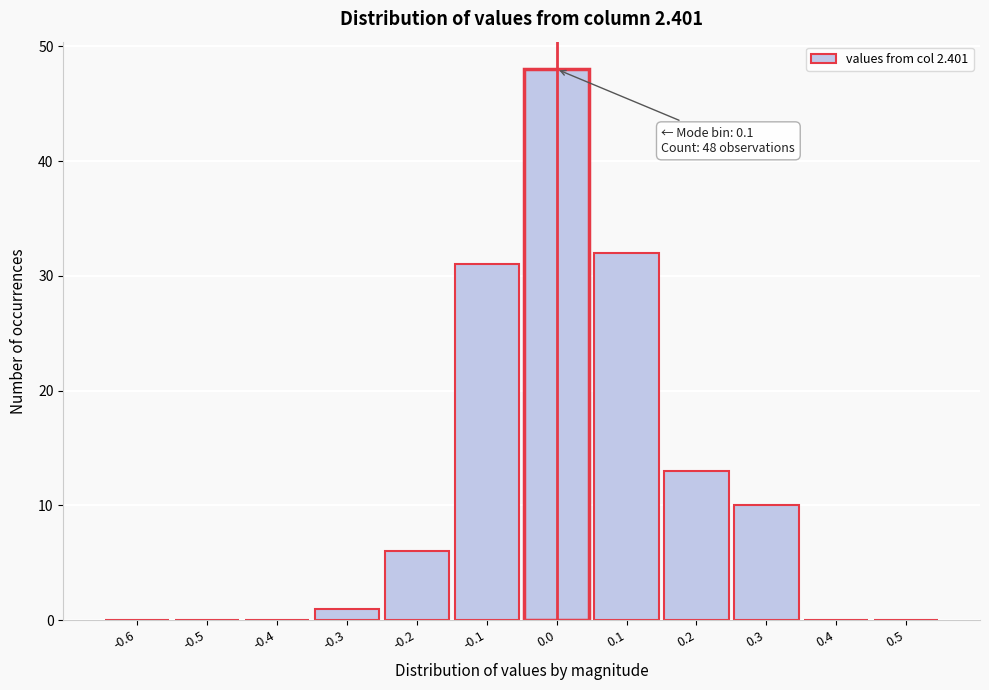

Reading left to right, transcribe all the data shown in this chart.

-0.6=0	-0.5=0	-0.4=0	-0.3=1	-0.2=6	-0.1=31	0.0=48	0.1=32	0.2=13	0.3=10	0.4=0	0.5=0